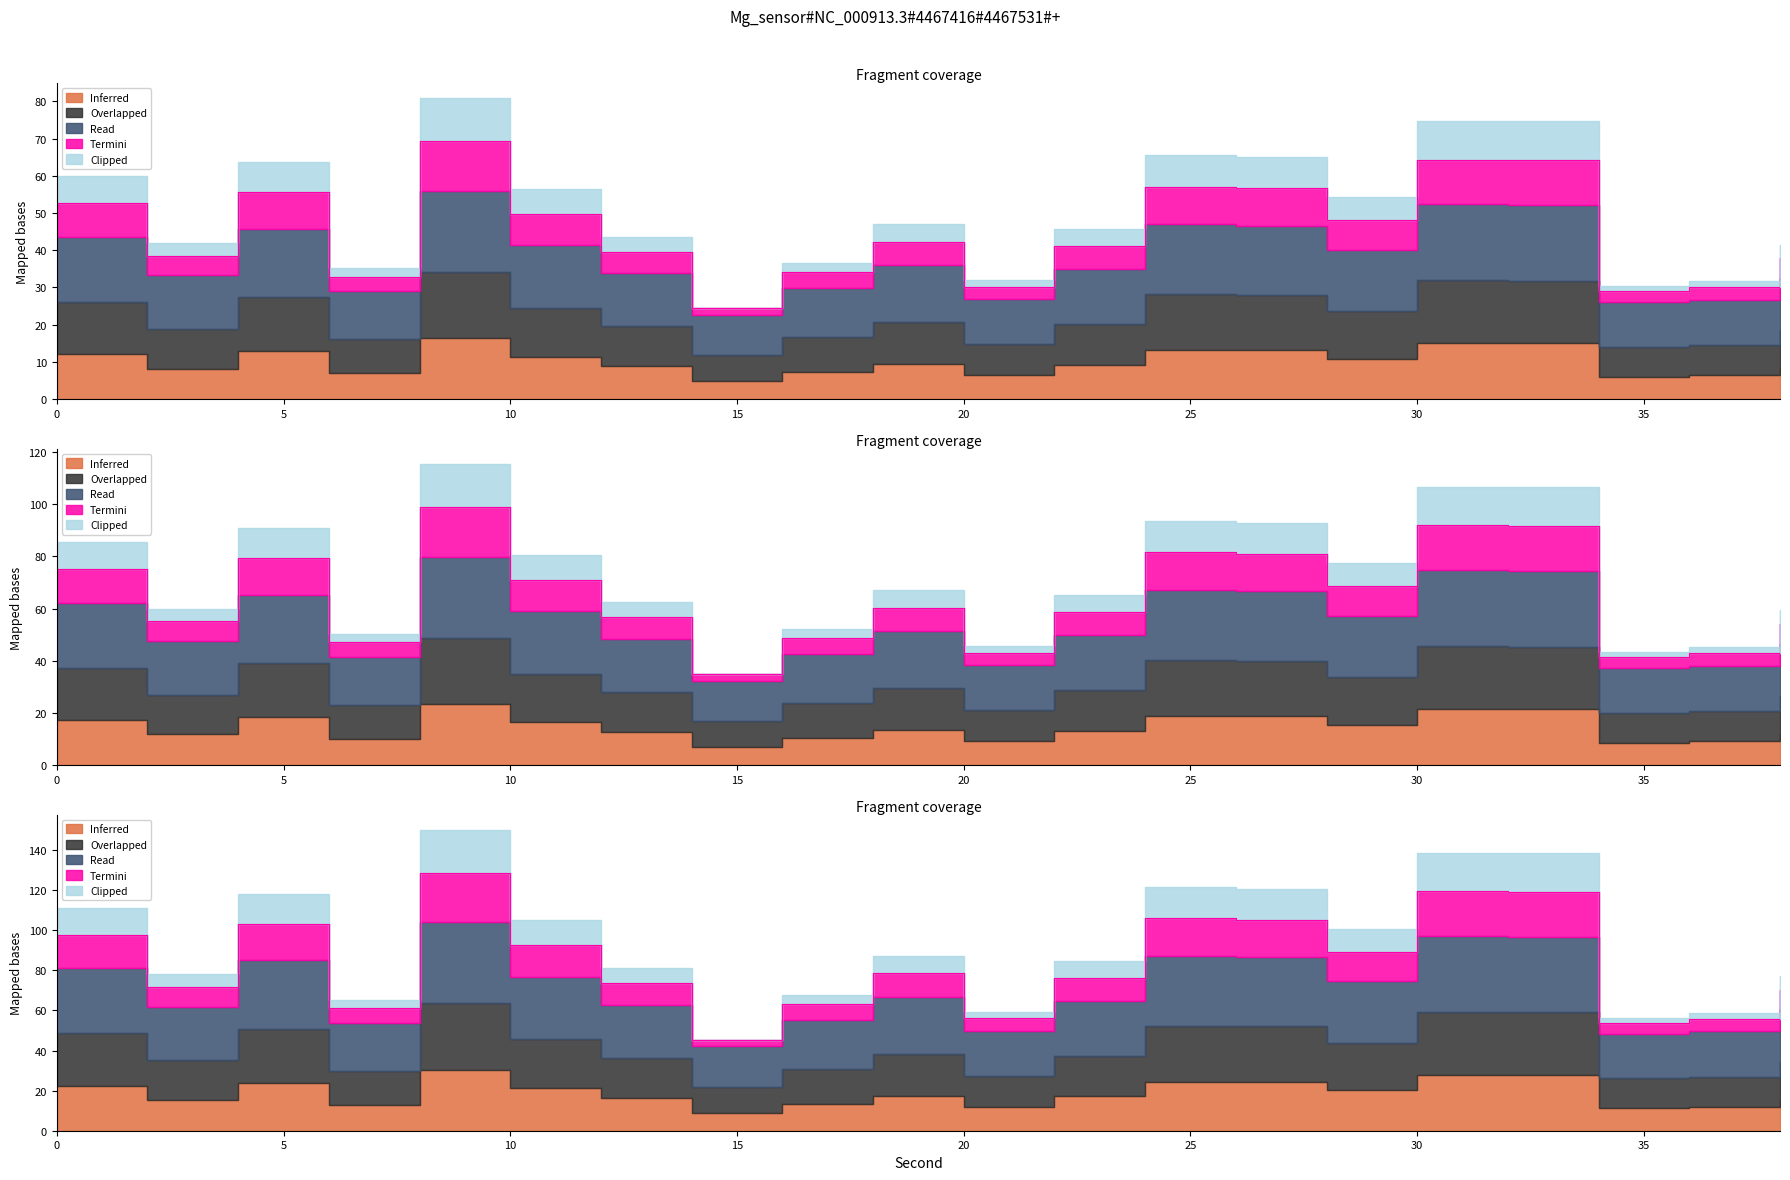

Rank the categories by Overlapped value from lowest to highest.

14, 34, 36, 20, 6, 16, 38, 2, 12, 22, 18, 28, 10, 0, 4, 26, 24, 32, 30, 8